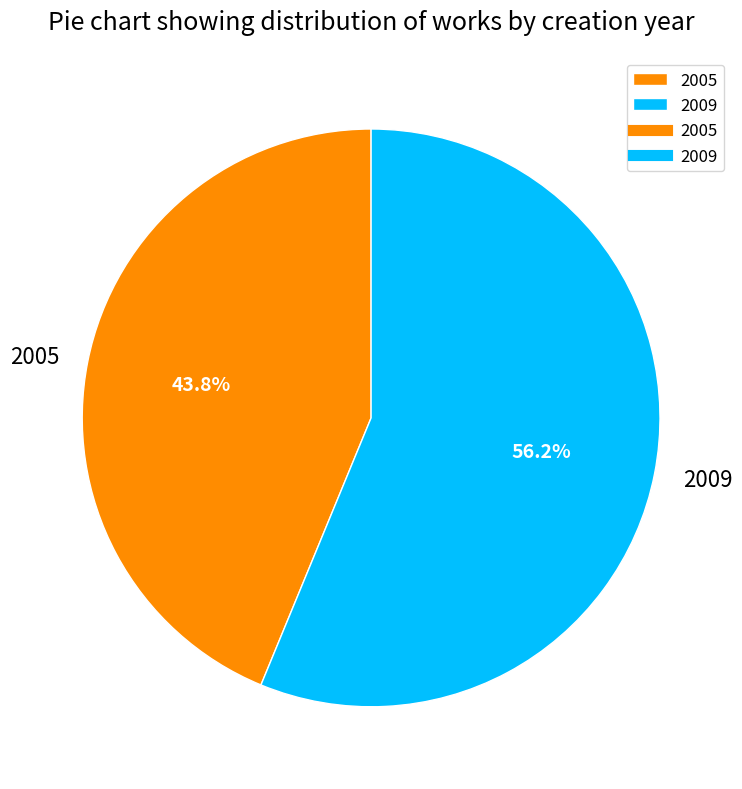

True or false: 2009 accounts for 44% of the total.

False